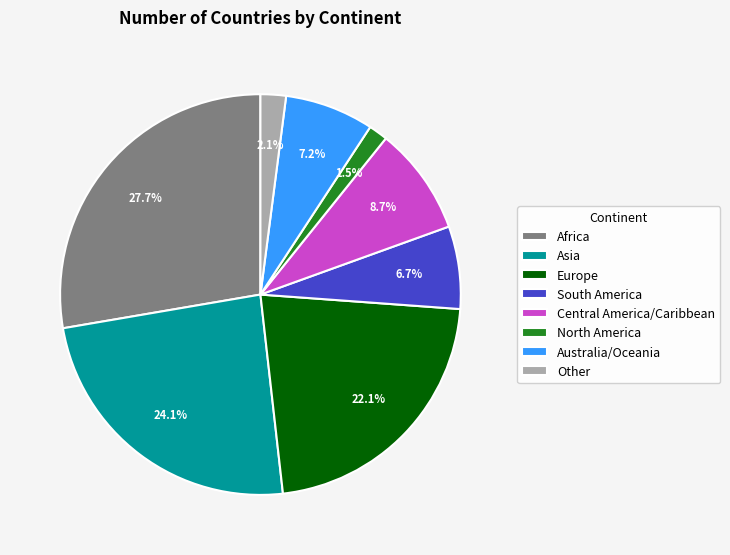

To the nearest percent, what percentage of the pie is Asia?

24%